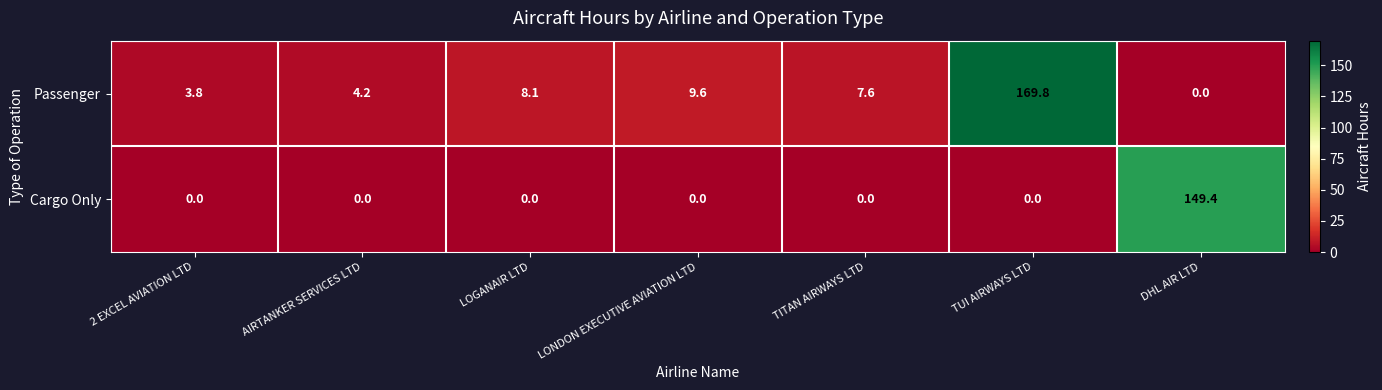

Which series changed the most between TITAN AIRWAYS LTD and TUI AIRWAYS LTD?

Passenger